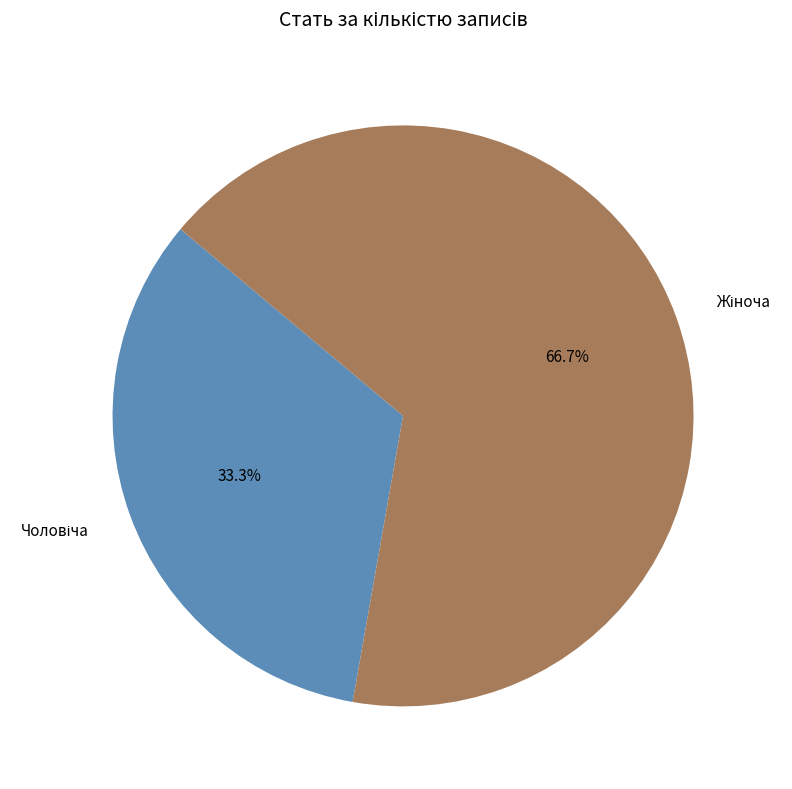

Does any single category account for the majority?

Yes